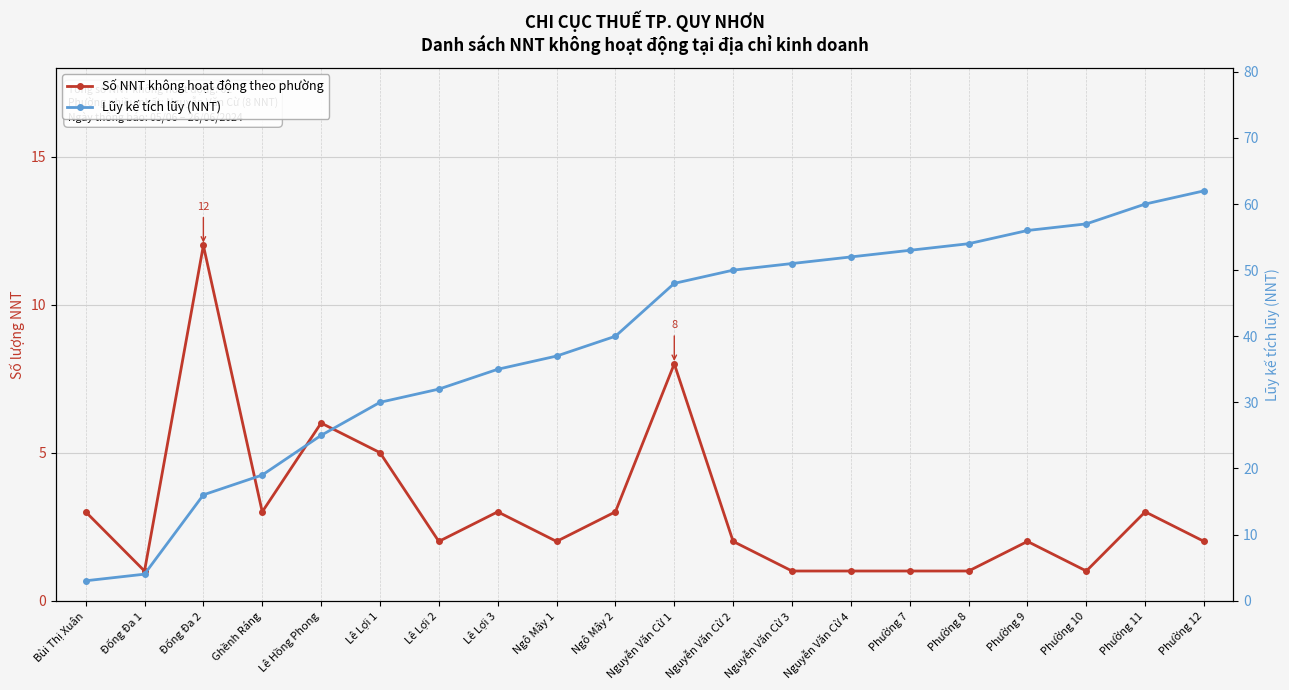

Reading right to left, extract all data points from this chart.

Số NNT không hoạt động theo phường: 2	3	1	2	1	1	1	1	2	8	3	2	3	2	5	6	3	12	1	3
Lũy kế tích lũy (NNT): 62	60	57	56	54	53	52	51	50	48	40	37	35	32	30	25	19	16	4	3